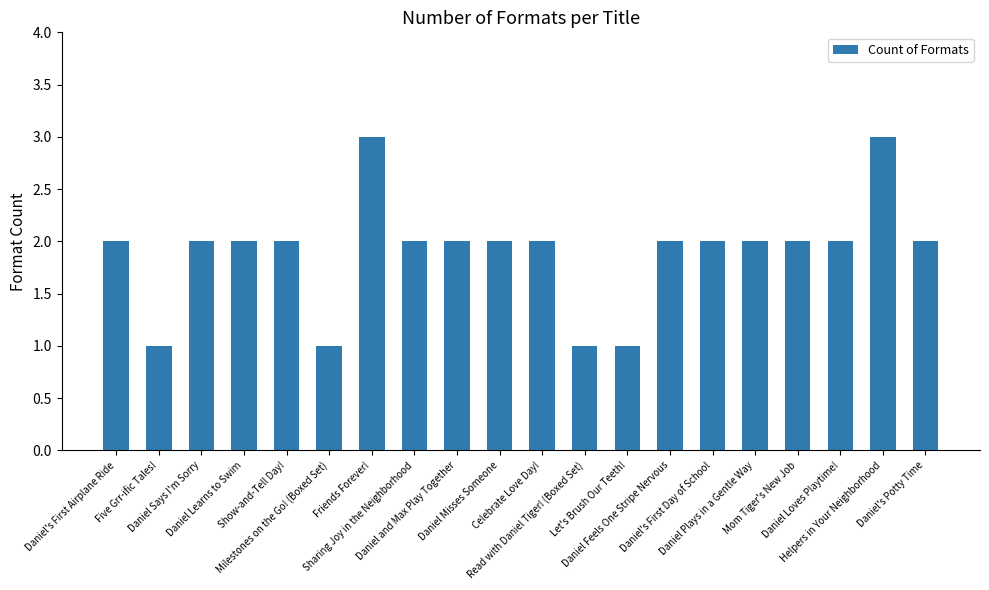

Reading right to left, what are all the values shown in this chart?

2	3	2	2	2	2	2	1	1	2	2	2	2	3	1	2	2	2	1	2